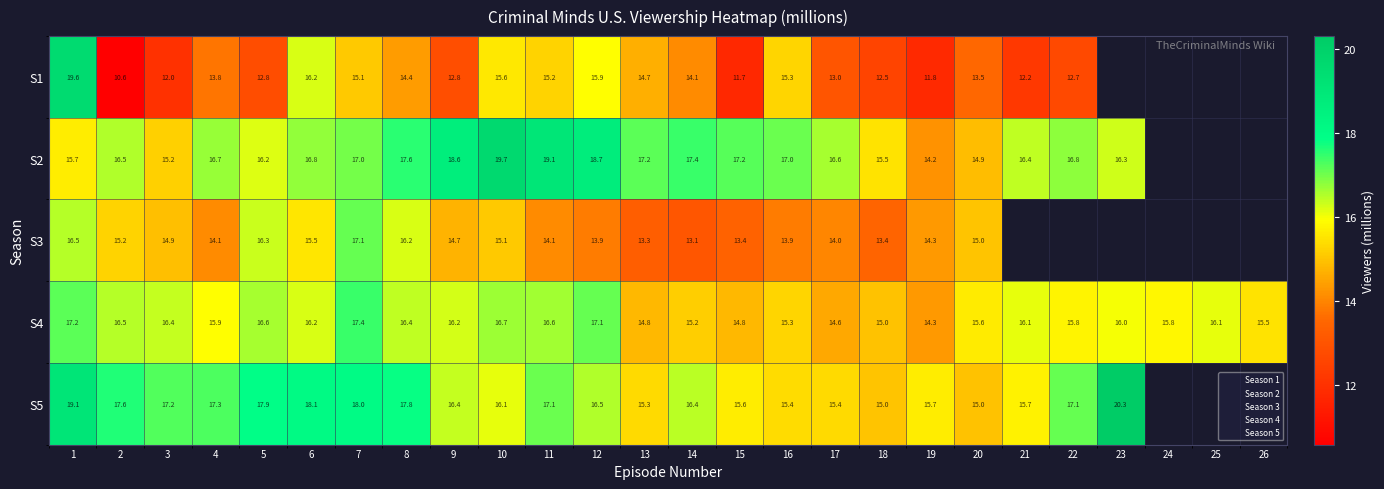

What is the greatest value displayed?

20.3